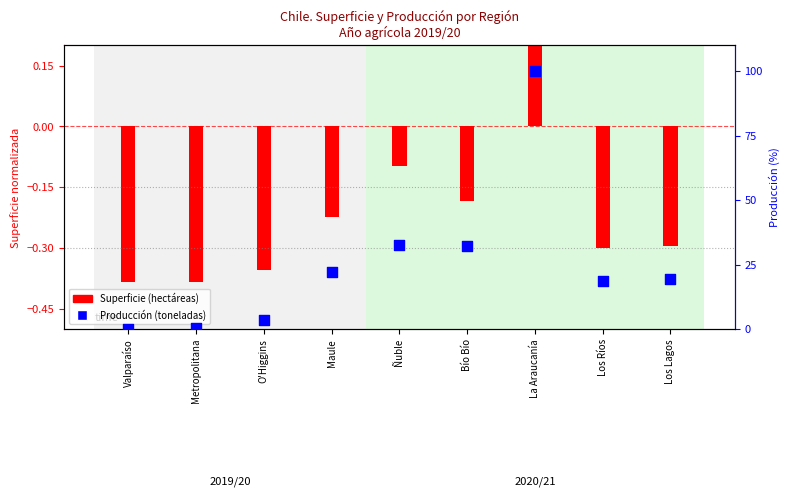

Is the value of Producción (toneladas) at Los Lagos greater than the value of Superficie (hectáreas) at Los Ríos?

Yes